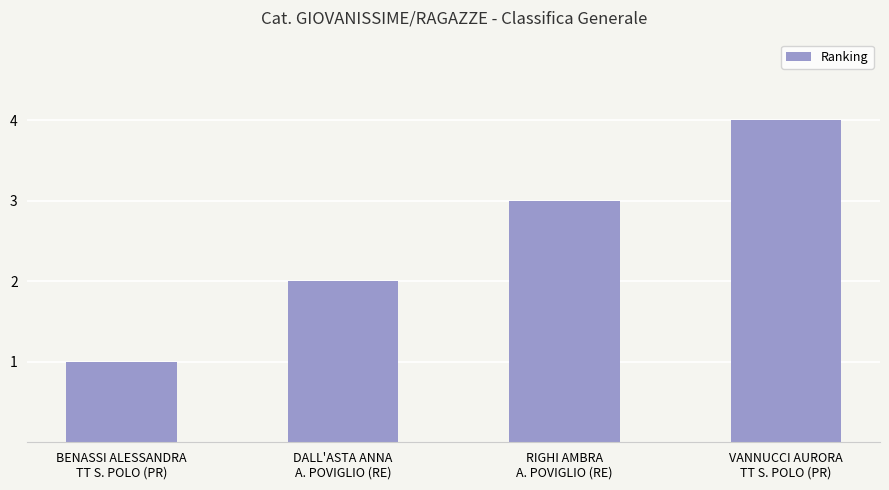

Rank the categories by value from lowest to highest.

BENASSI ALESSANDRA
TT S. POLO (PR), DALL'ASTA ANNA
A. POVIGLIO (RE), RIGHI AMBRA
A. POVIGLIO (RE), VANNUCCI AURORA
TT S. POLO (PR)